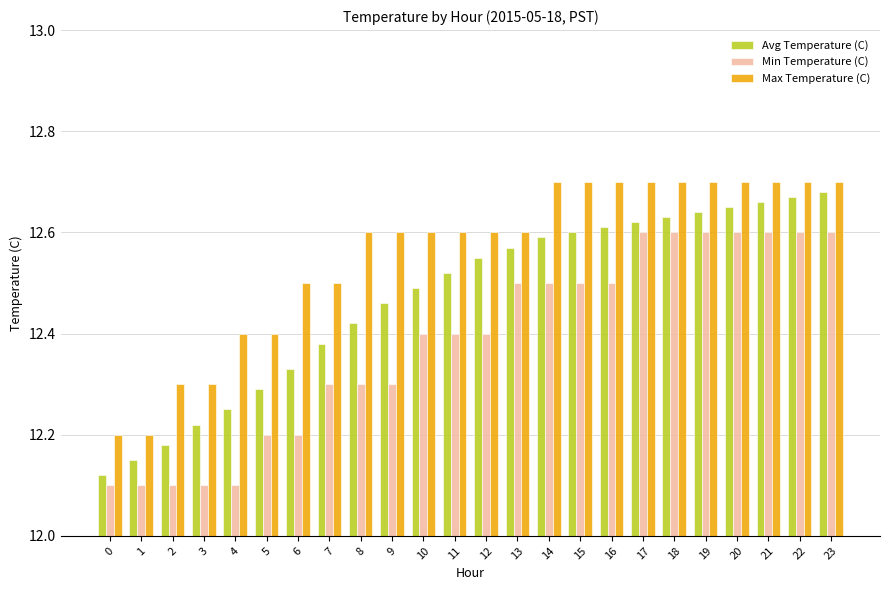

Are the bars horizontal?

No